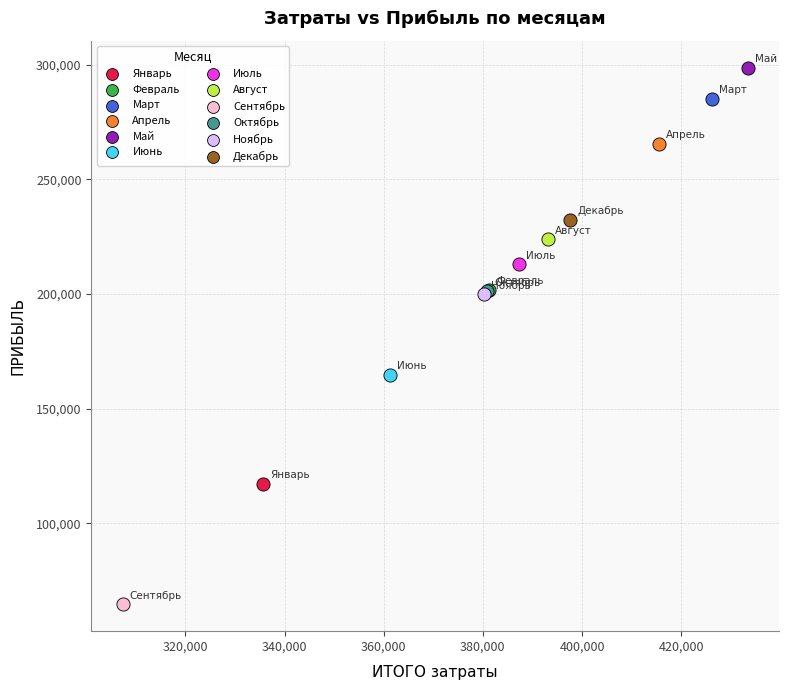

What are all the series names shown in the legend?

Январь, Февраль, Март, Апрель, Май, Июнь, Июль, Август, Сентябрь, Октябрь, Ноябрь, Декабрь